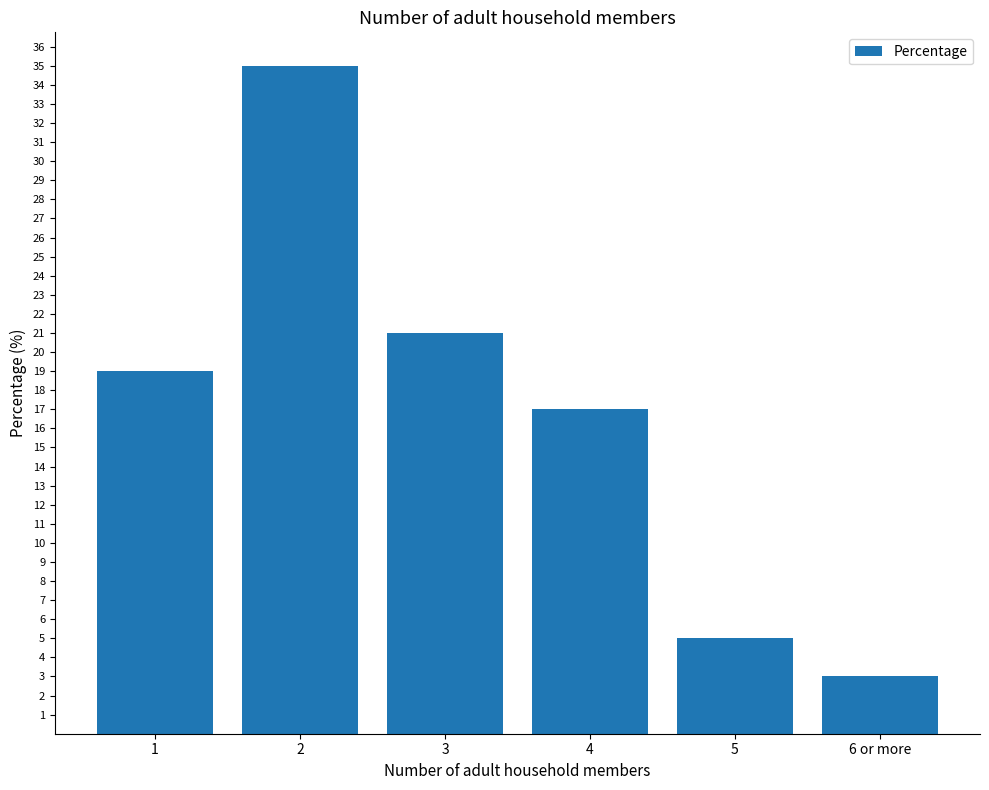

Approximately how many times larger is the value at 1 compared to 2?

0.5